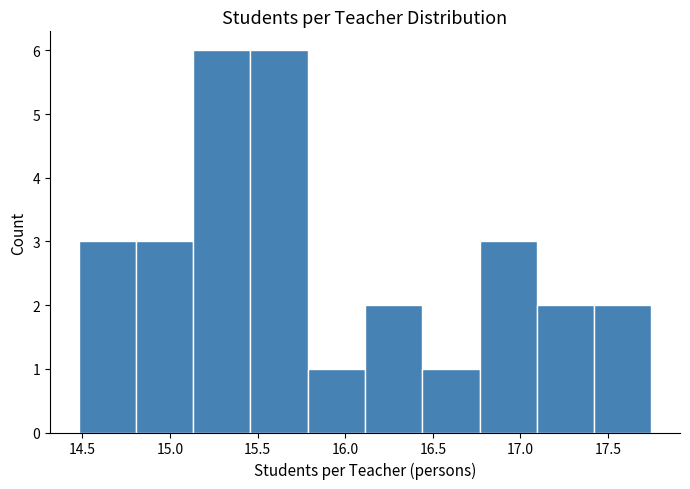

Reading left to right, transcribe this chart: for each bar, give the range it covers on the x-axis and its height. Neither the bar edges nor the heights are printed on the chart, so give them approximately, as read against the axes.

14.50 to 14.80: 3
14.80 to 15.15: 3
15.15 to 15.45: 6
15.45 to 15.80: 6
15.80 to 16.10: 1
16.10 to 16.45: 2
16.45 to 16.75: 1
16.75 to 17.10: 3
17.10 to 17.40: 2
17.40 to 17.75: 2